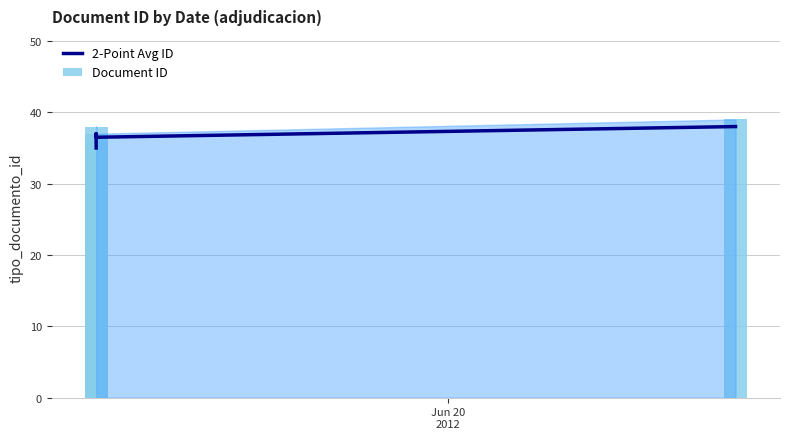

What is the label of the 1st bar from the left?

Jun 20
2012